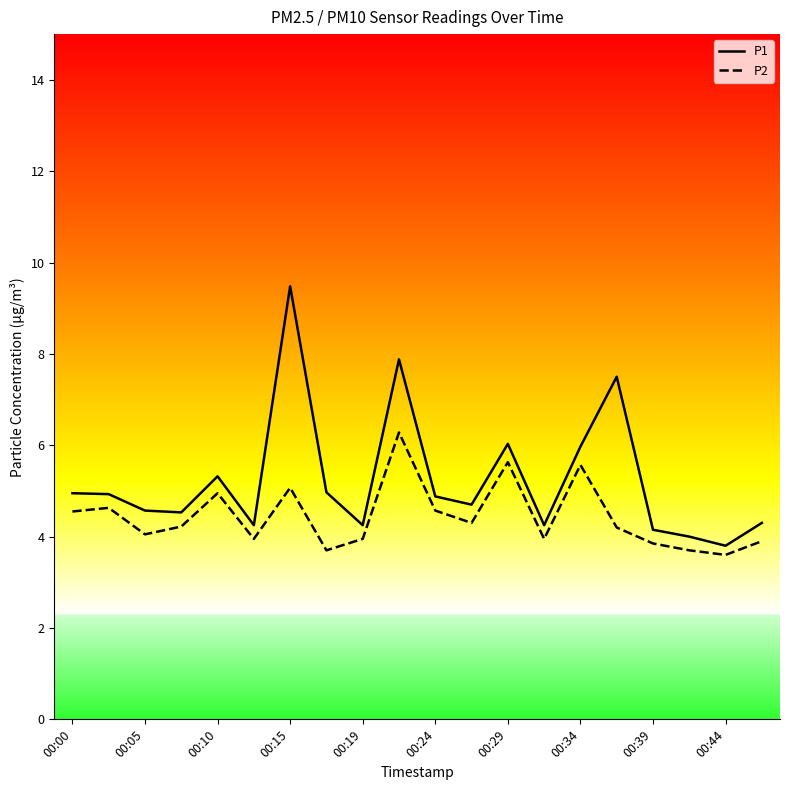

What is the minimum value for P1?

3.8